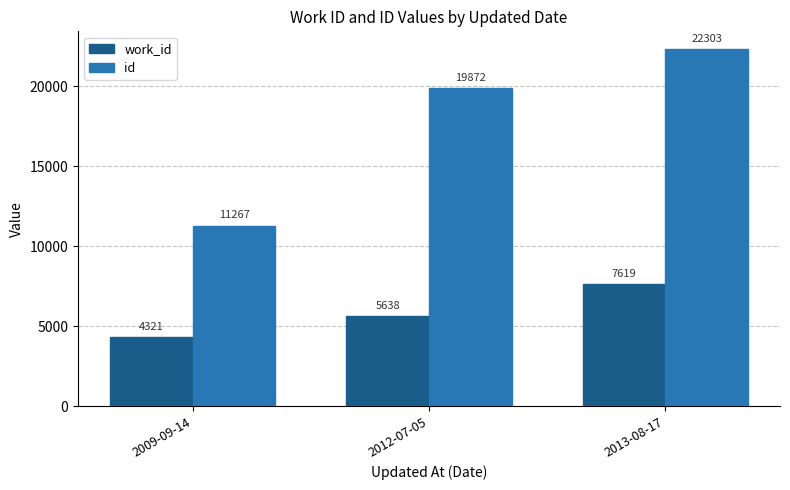

What is the label of the 2nd bar from the right?

2012-07-05